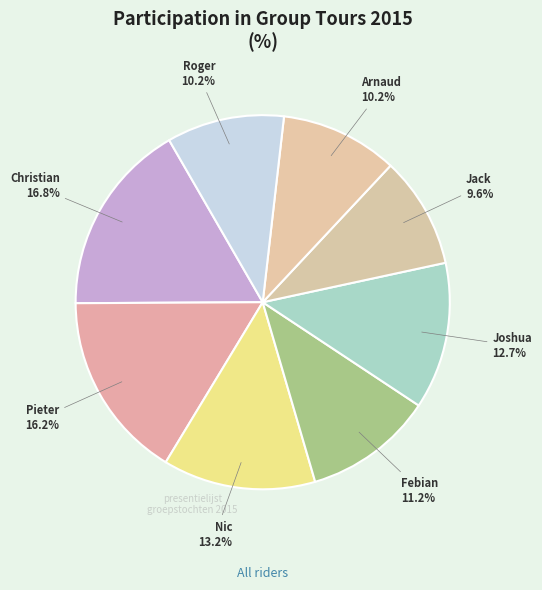

What is the total percentage of Jack and Febian?

20.8%